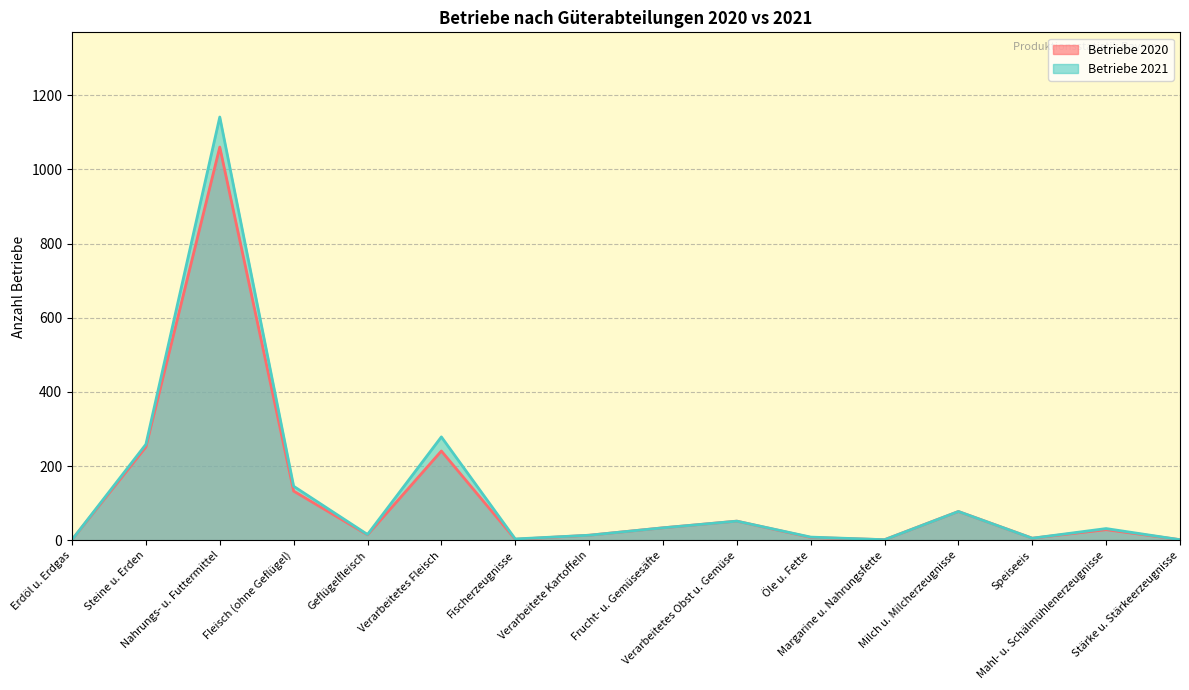

How many lines are shown in the chart?

2